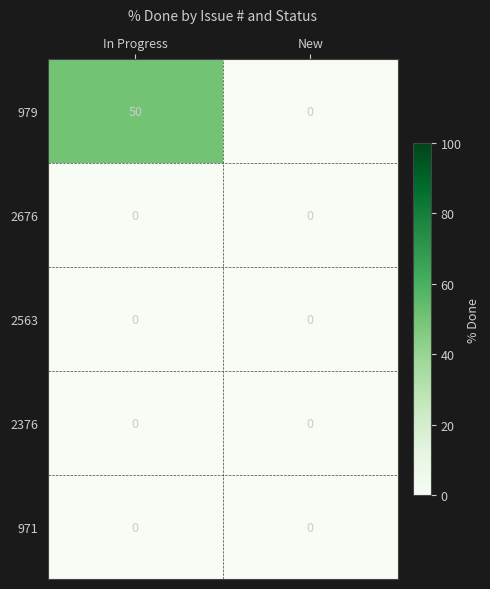

At which category is the sum across all series the highest?

In Progress